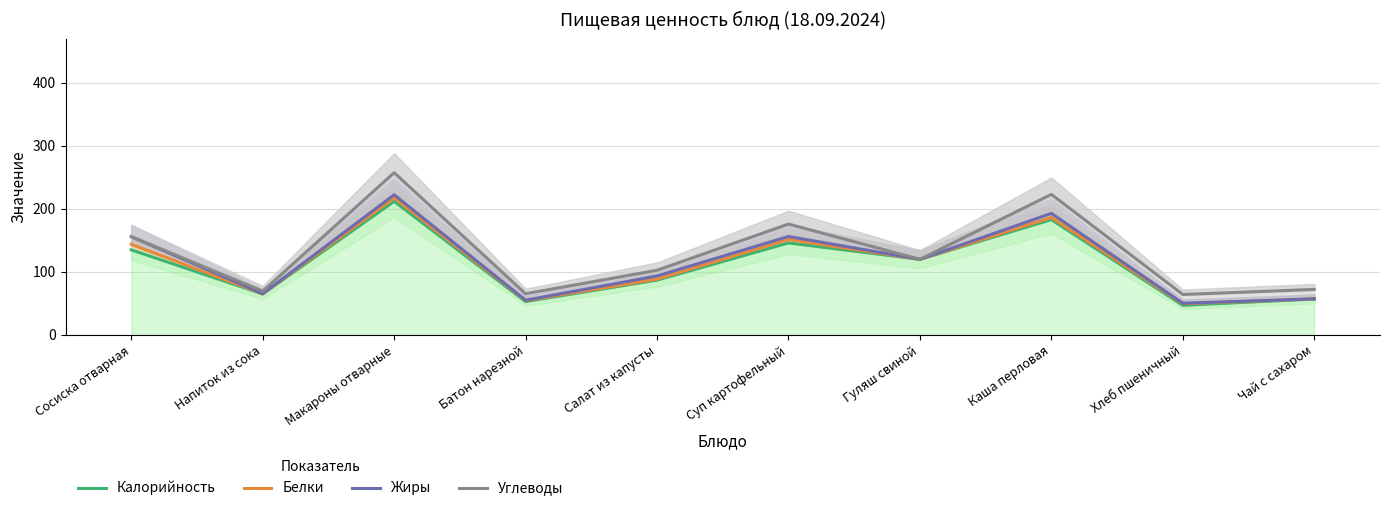

List the labels in order of Калорийность value, smallest first.

Хлеб пшеничный, Батон нарезной, Чай с сахаром, Напиток из сока, Салат из капусты, Гуляш свиной, Сосиска отварная, Суп картофельный, Каша перловая, Макароны отварные